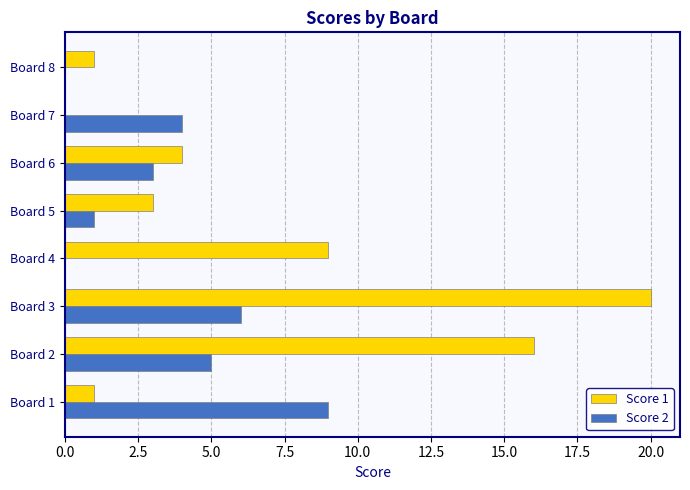

At which category is the sum across all series the highest?

Board 3